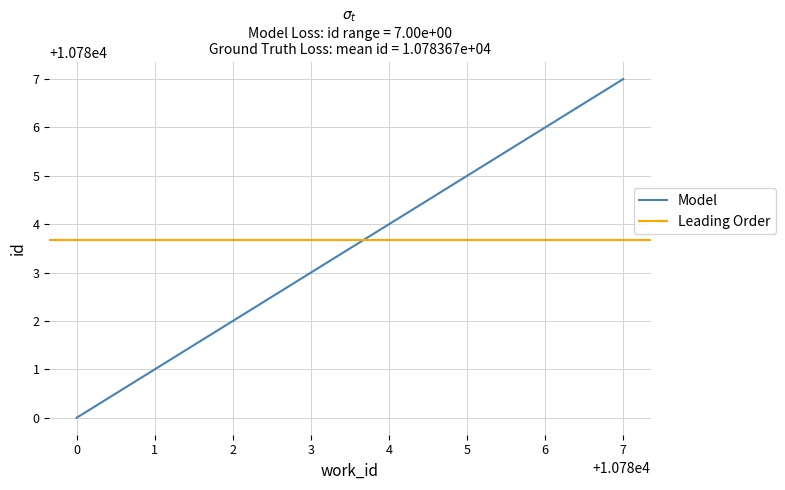

List the labels in order of Model value, largest first.

7, 4, 0